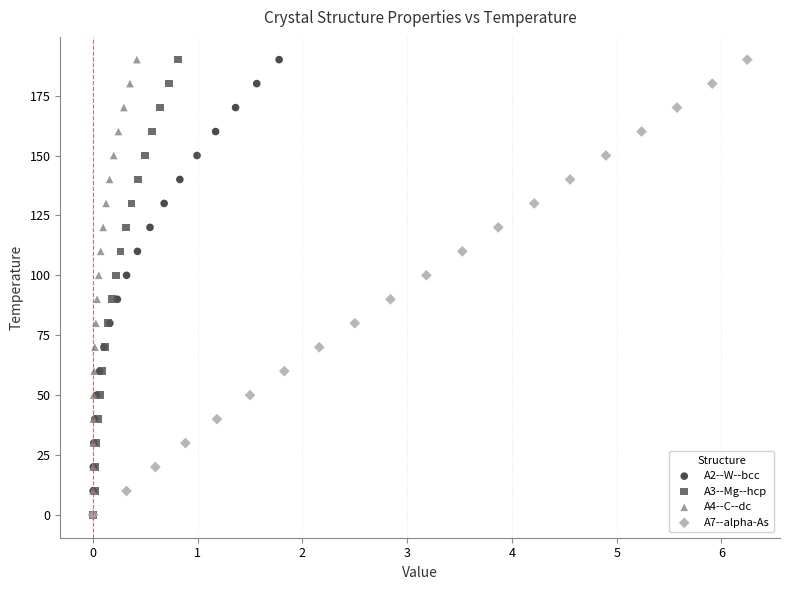

What are all the series names shown in the legend?

A2--W--bcc, A3--Mg--hcp, A4--C--dc, A7--alpha-As